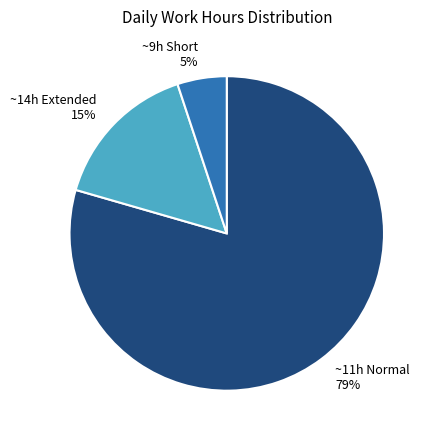

To the nearest percent, what is the average slice percentage?

33%